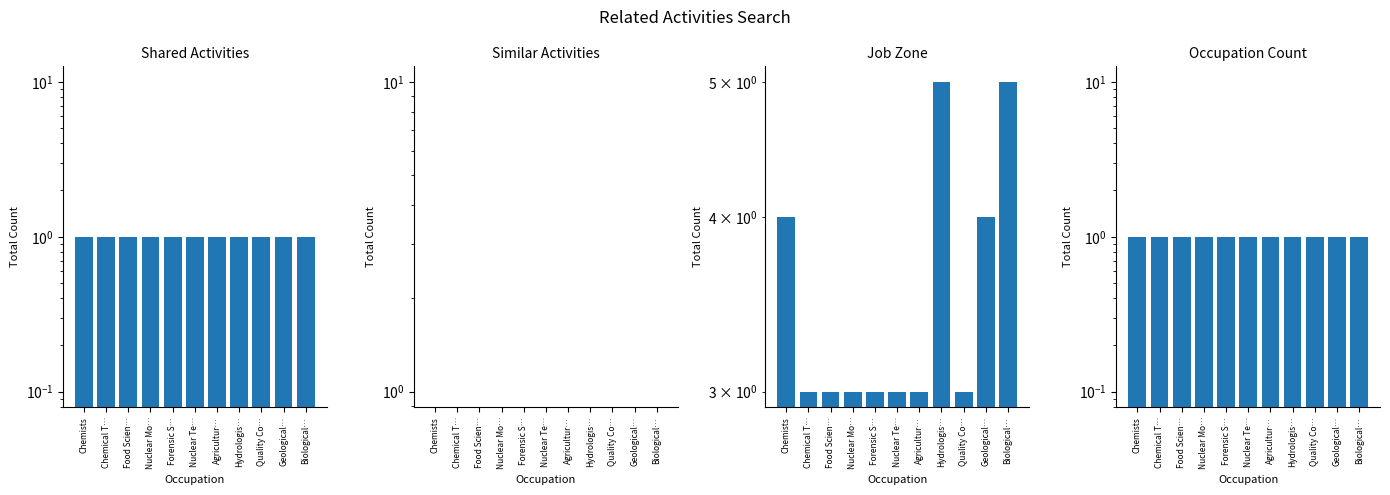

At how many categories does at least one series exceed 2?

11